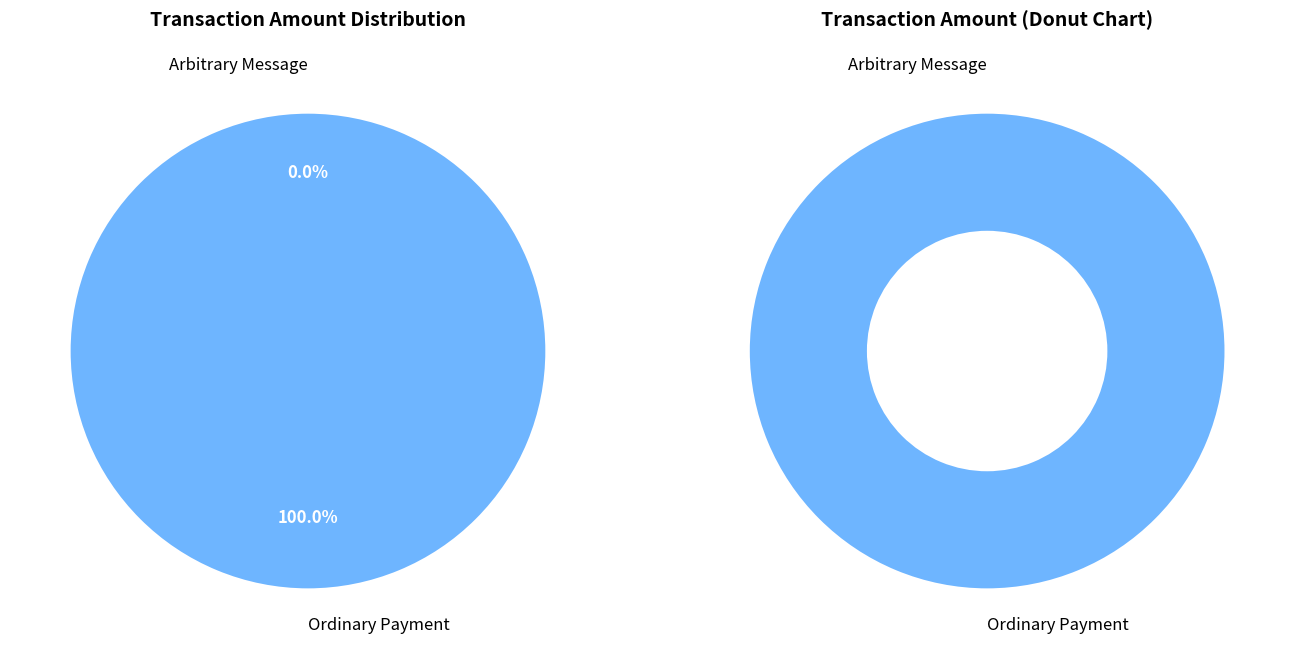

Which has a higher value, Arbitrary Message or Ordinary Payment?

Ordinary Payment